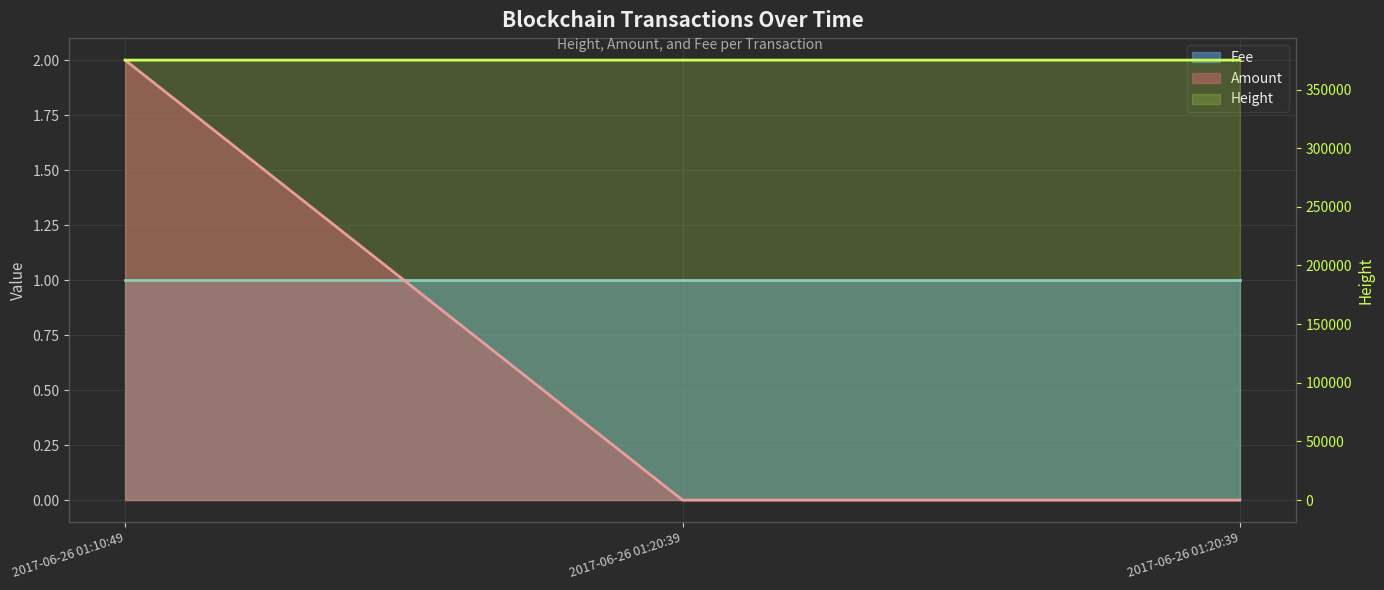

True or false: Amount has a value of 1 at 2017-06-26 01:20:39.

False